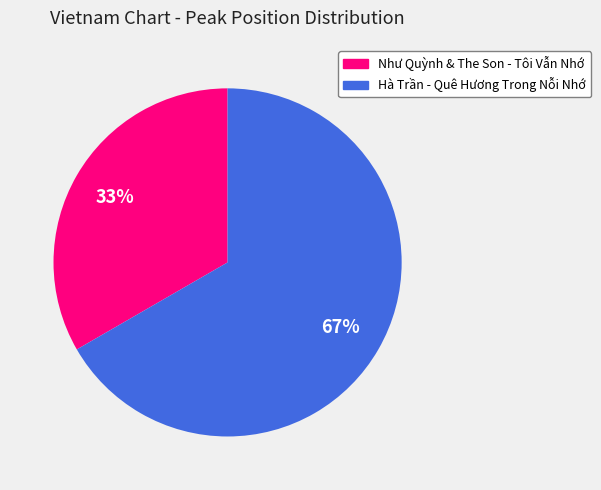

What percentage is the Hà Trần - Quê Hương Trong Nỗi Nhớ slice, to the nearest percent?

67%